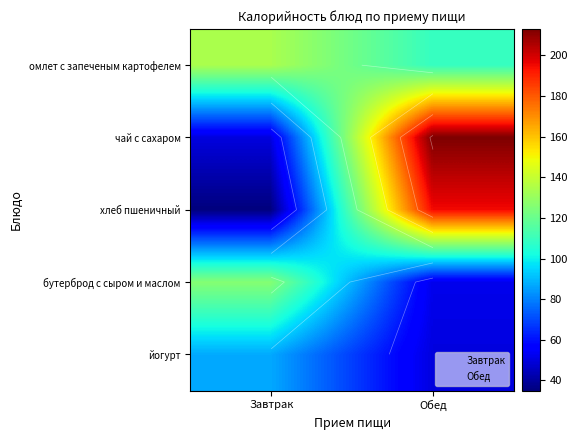

At which category does the chart reach its peak across all series?

Обед